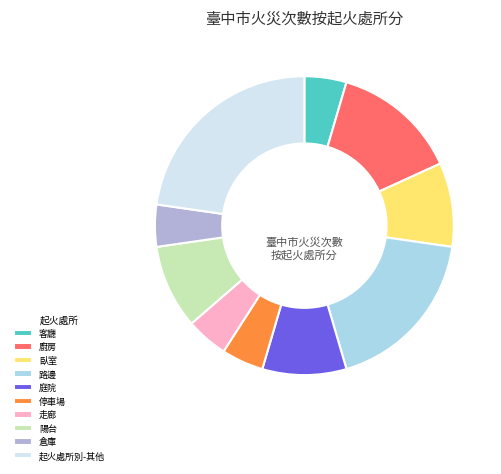

Is there a majority slice in this chart?

No